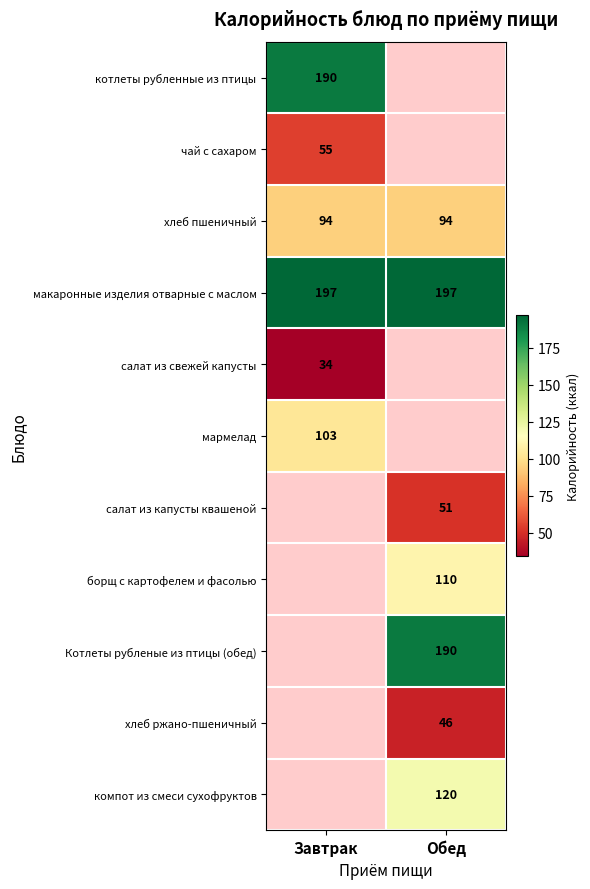

True or false: Котлеты рубленые из птицы (обед) has a value of 259 at Обед.

False